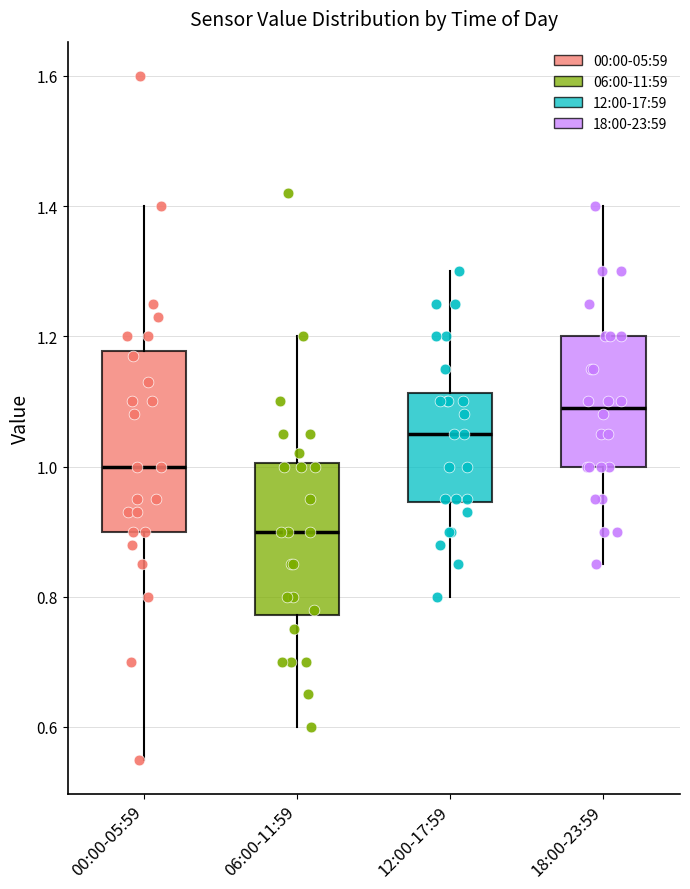

Reading left to right, read every box against the y-axis: the position of its median line, the range the box covers, and the ends of its whiskers. The values are not printed on the chart, so give them approximately, as read against the axis.

00:00-05:59: median 1.00, box 0.90 to 1.18, whiskers 0.56 to 1.40
06:00-11:59: median 0.90, box 0.78 to 1.00, whiskers 0.60 to 1.20
12:00-17:59: median 1.06, box 0.94 to 1.12, whiskers 0.80 to 1.30
18:00-23:59: median 1.10, box 1.00 to 1.20, whiskers 0.86 to 1.40